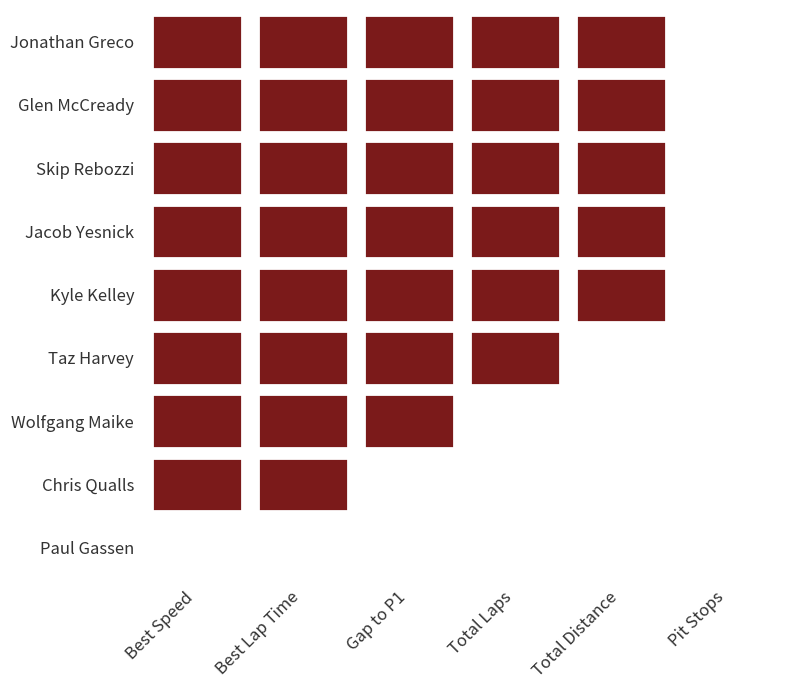

What is the sum of all Glen McCready values?

204.8